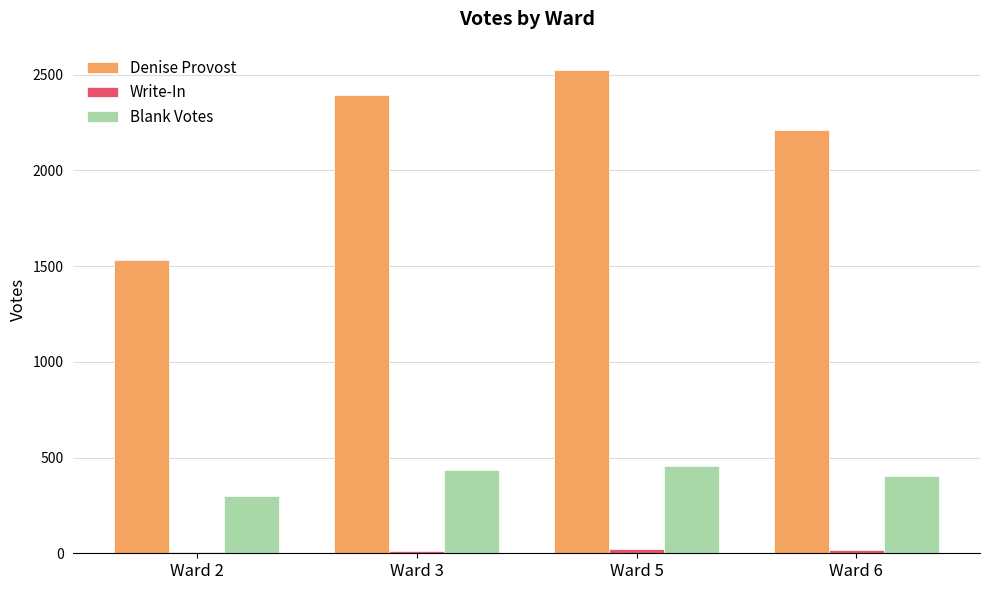

What is the greatest value displayed?

2524